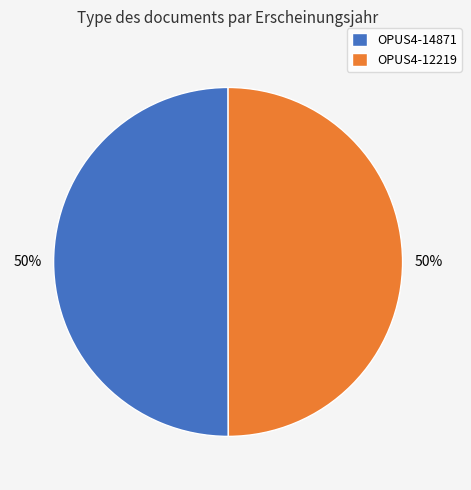

What is the ratio of the value at OPUS4-14871 to the value at OPUS4-12219?

1.0